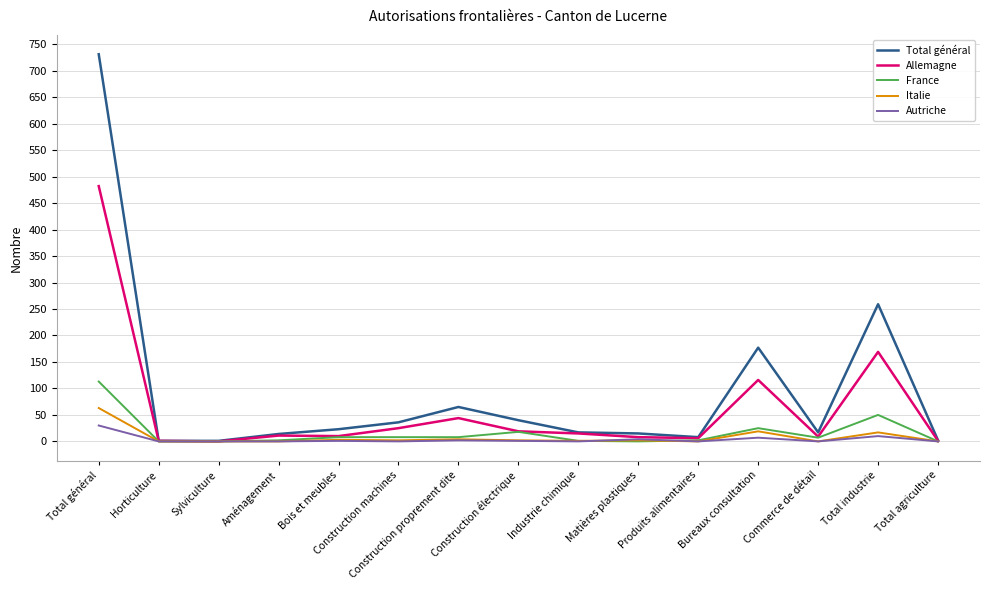

Which series has the largest range (max minus min)?

Total général